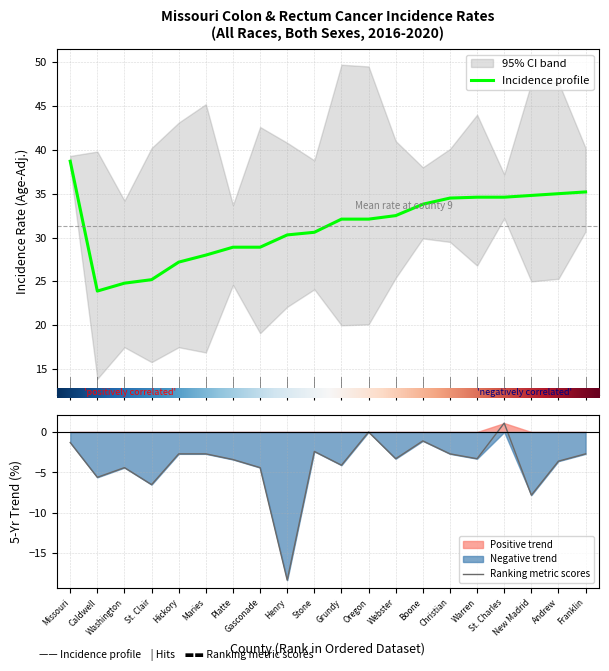

Is it true that Age-Adjusted Rate equals 12.7 at Gasconade?

False